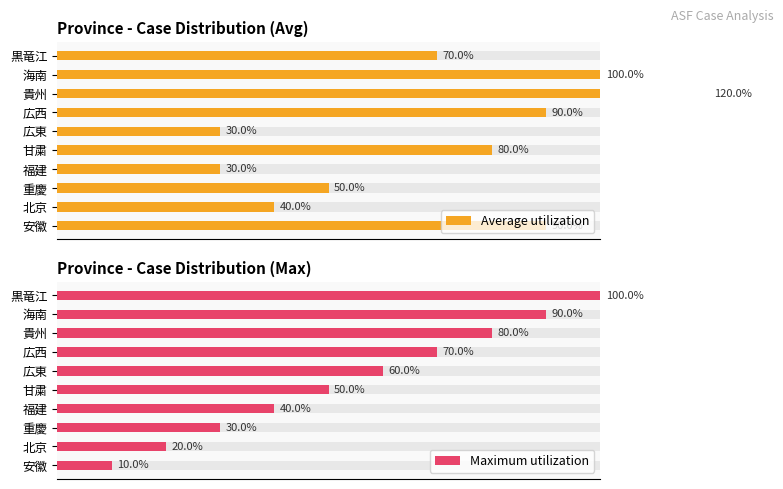

Does the chart contain any negative values?

No